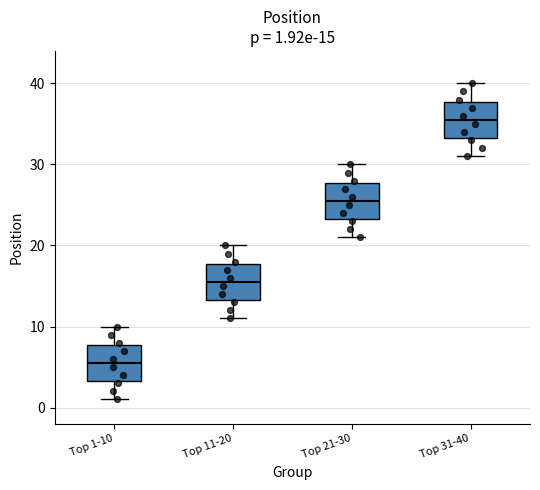

Which box has the highest median line?

Top 31-40